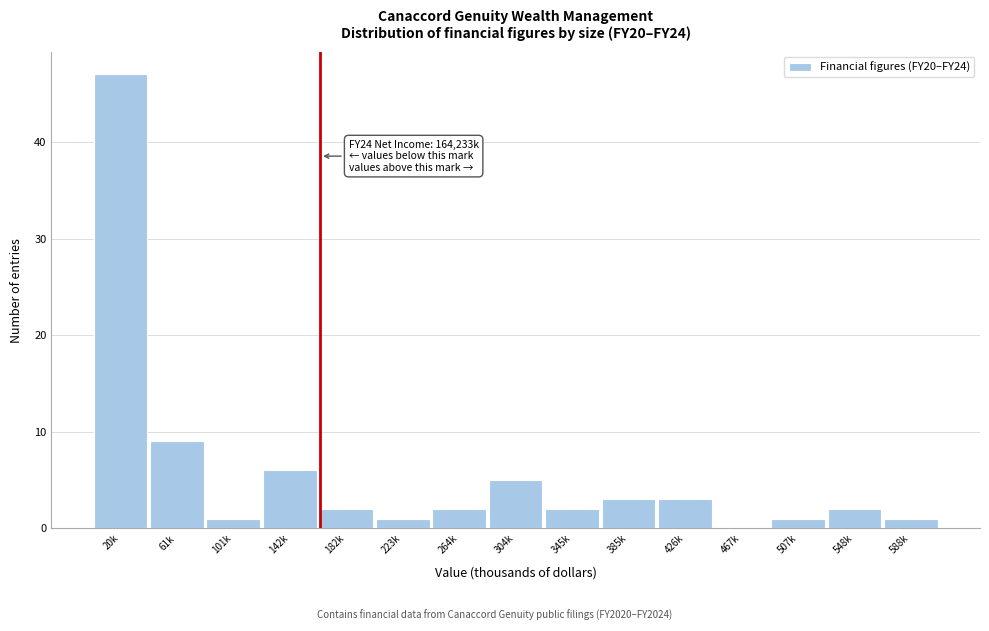

Reading left to right, extract all data points from this chart.

20k=47	61k=9	101k=1	142k=6	182k=2	223k=1	264k=2	304k=5	345k=2	385k=3	426k=3	467k=0	507k=1	548k=2	588k=1